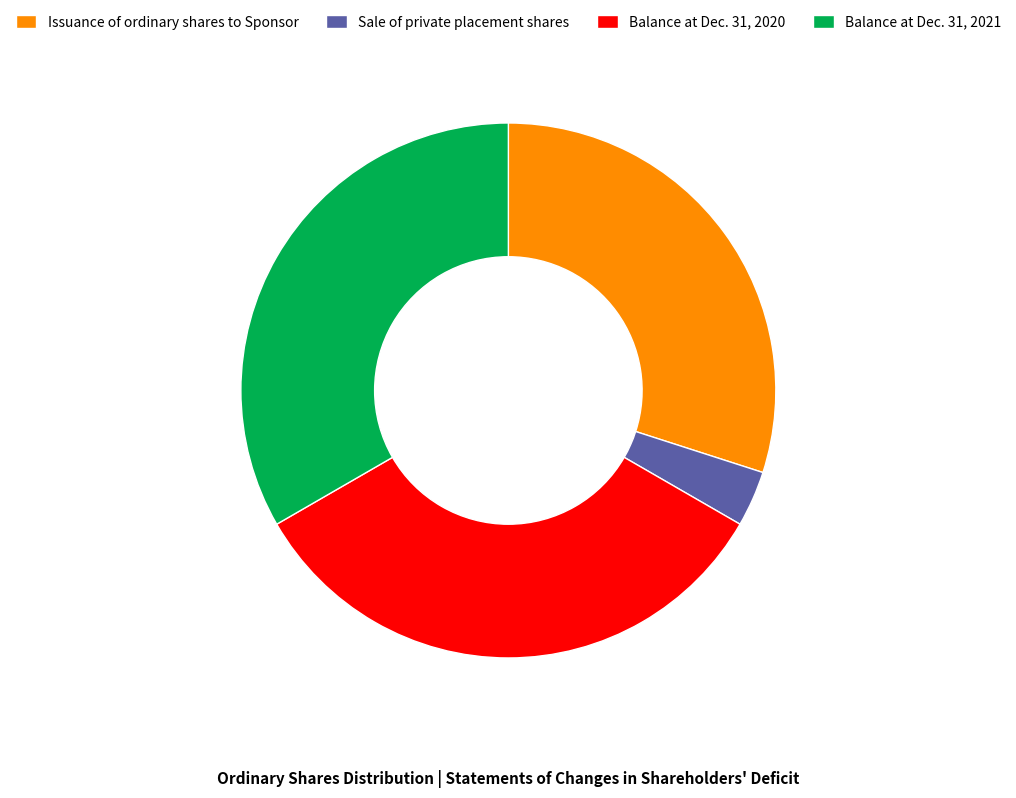

Combined, do Balance at Dec. 31, 2020 and Issuance of ordinary shares to Sponsor account for over 50%?

Yes